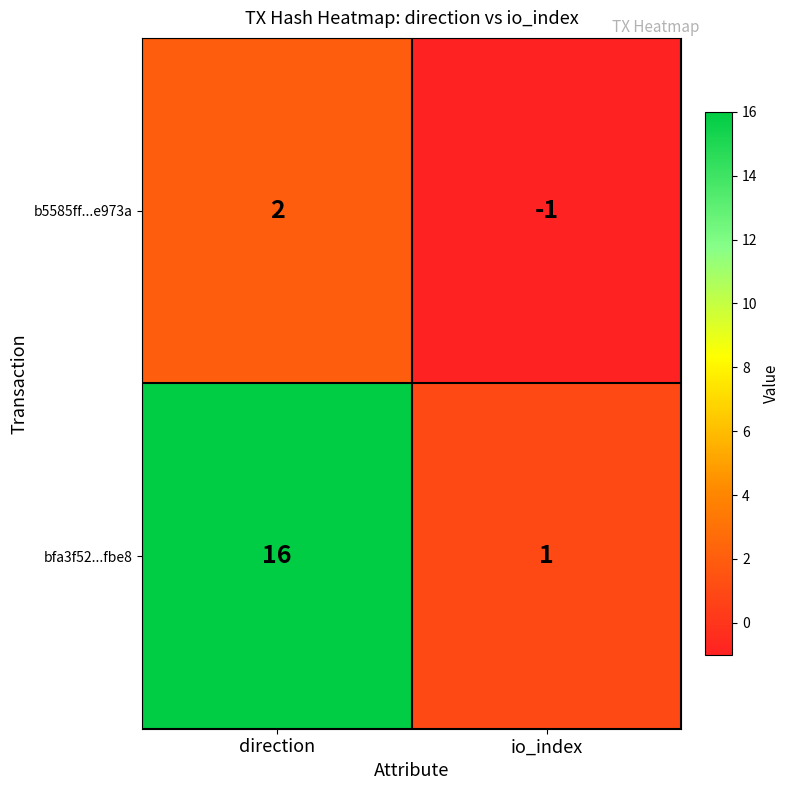

Where is b5585ff...e973a nearest to the value 0?

io_index